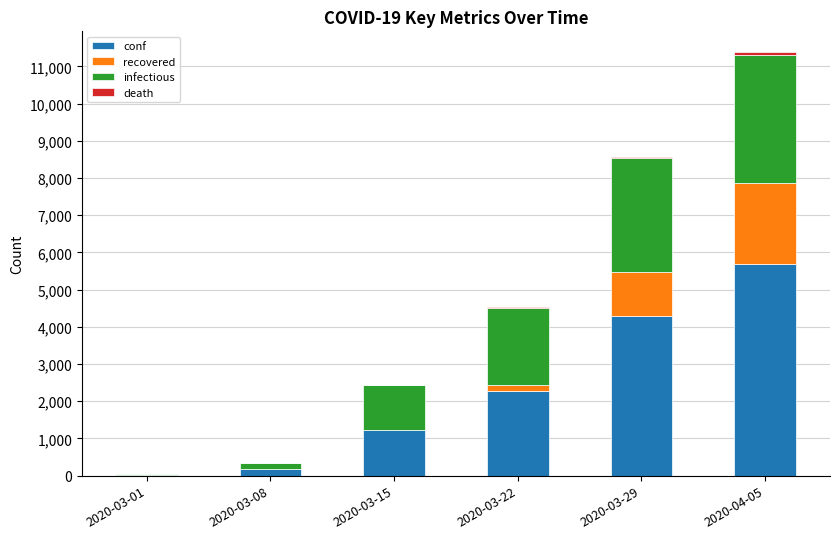

Which category has the highest value in the conf series?

2020-04-05